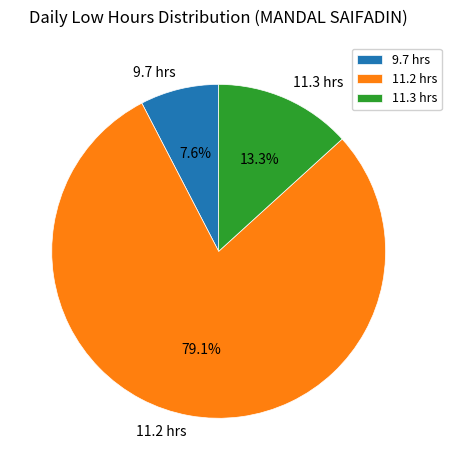

Rank the categories by value from lowest to highest.

9.7 hrs, 11.3 hrs, 11.2 hrs